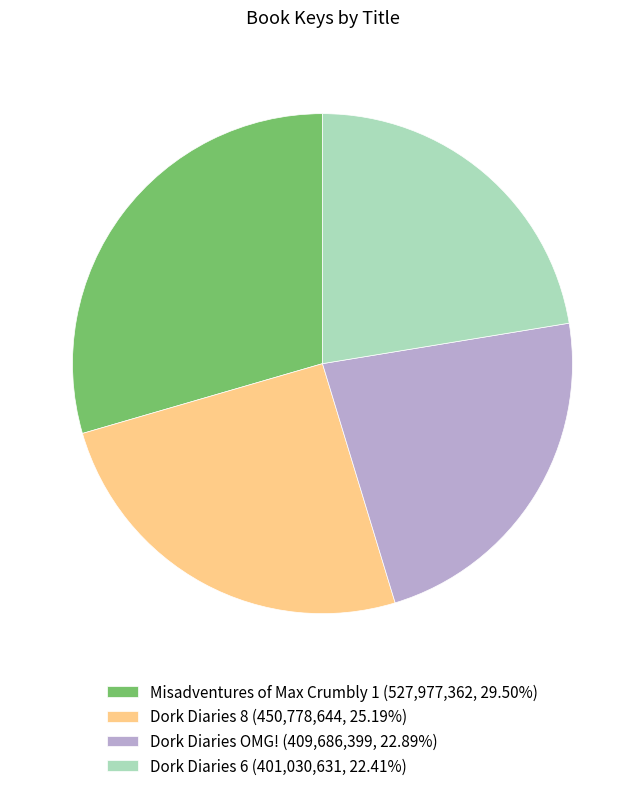

What is the ratio of the value at Dork Diaries 8 (450,778,644, 25.19%) to the value at Misadventures of Max Crumbly 1 (527,977,362, 29.50%)?

0.9